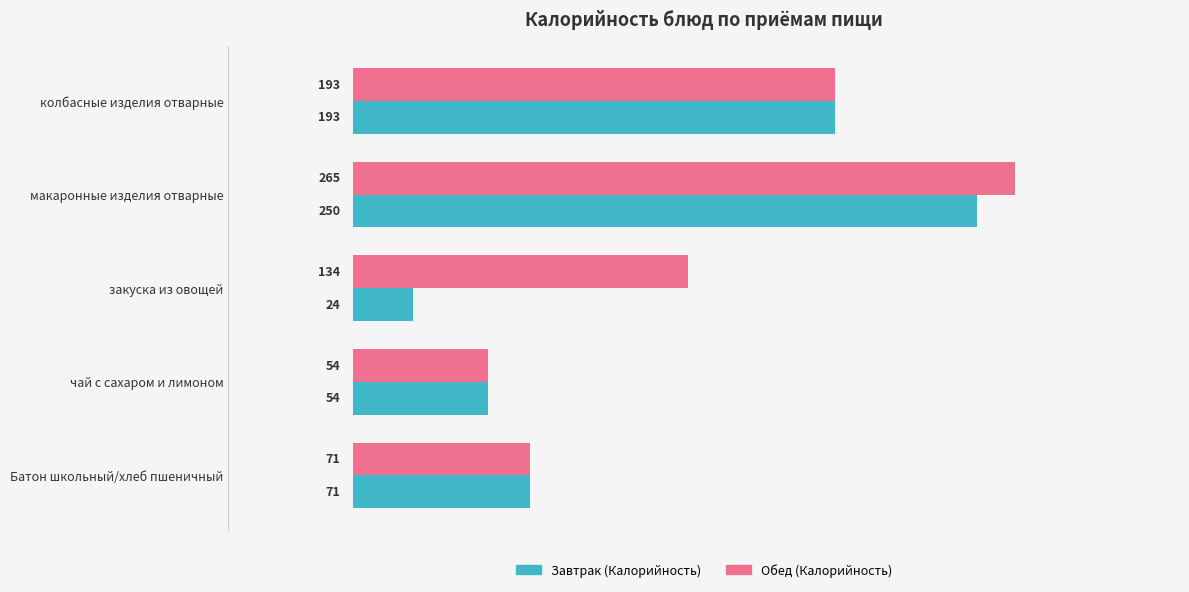

Which series has the largest total across all categories?

Обед (Калорийность)